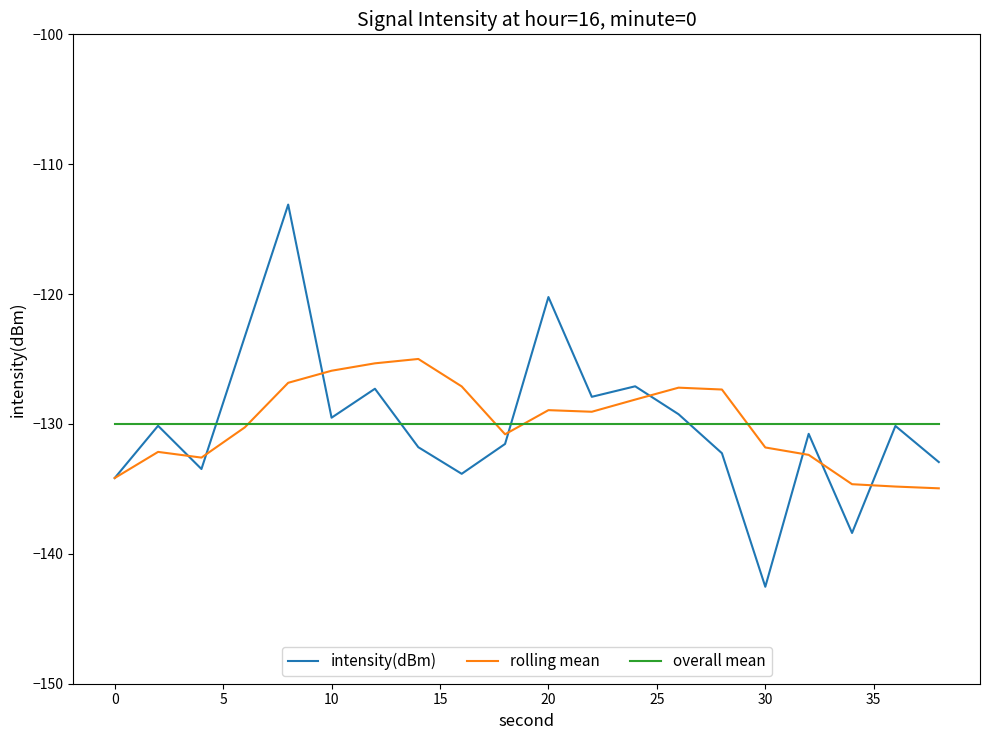

What is the minimum value shown in the chart?

-142.5